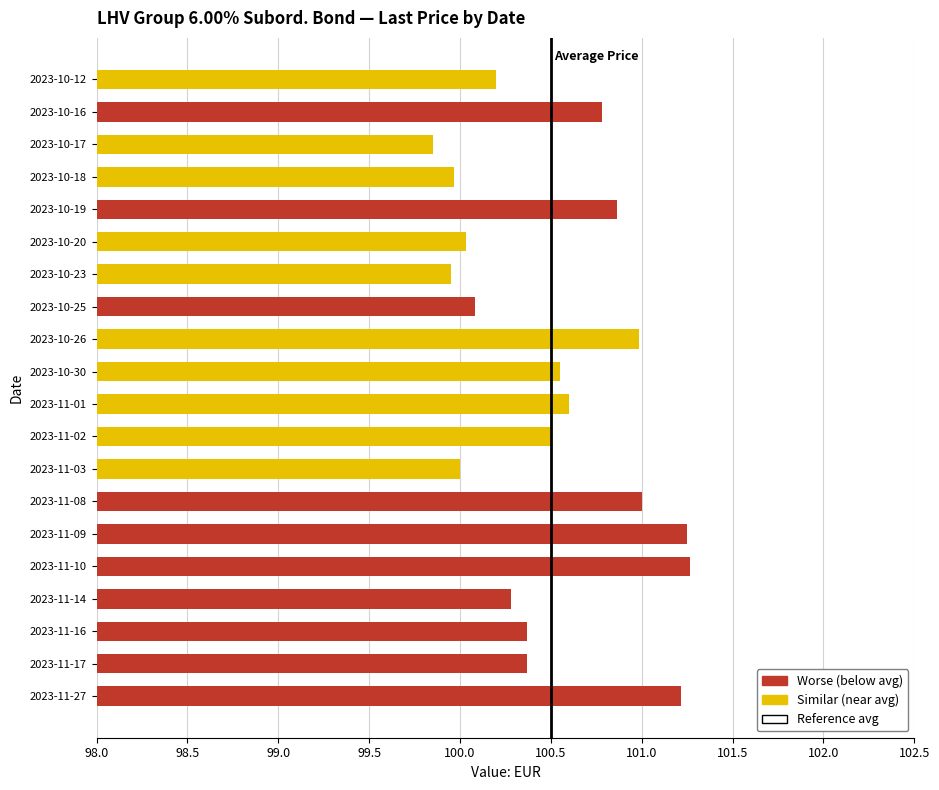

What is the maximum value shown in the chart?

101.3